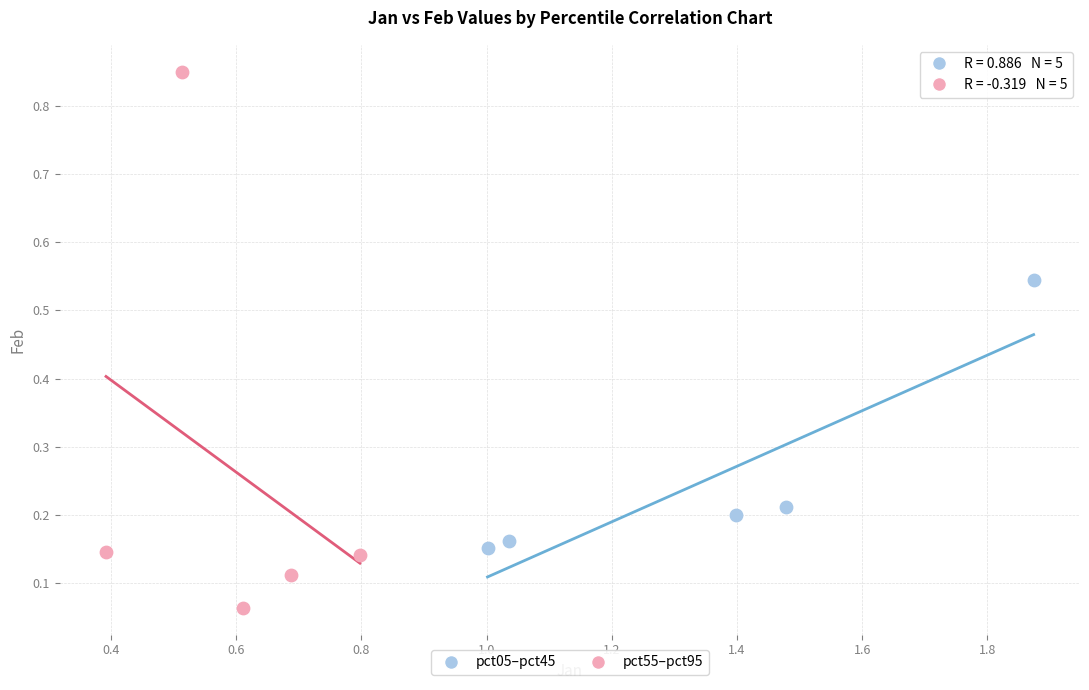

Which series reaches the minimum Y coordinate?

pct55–pct95